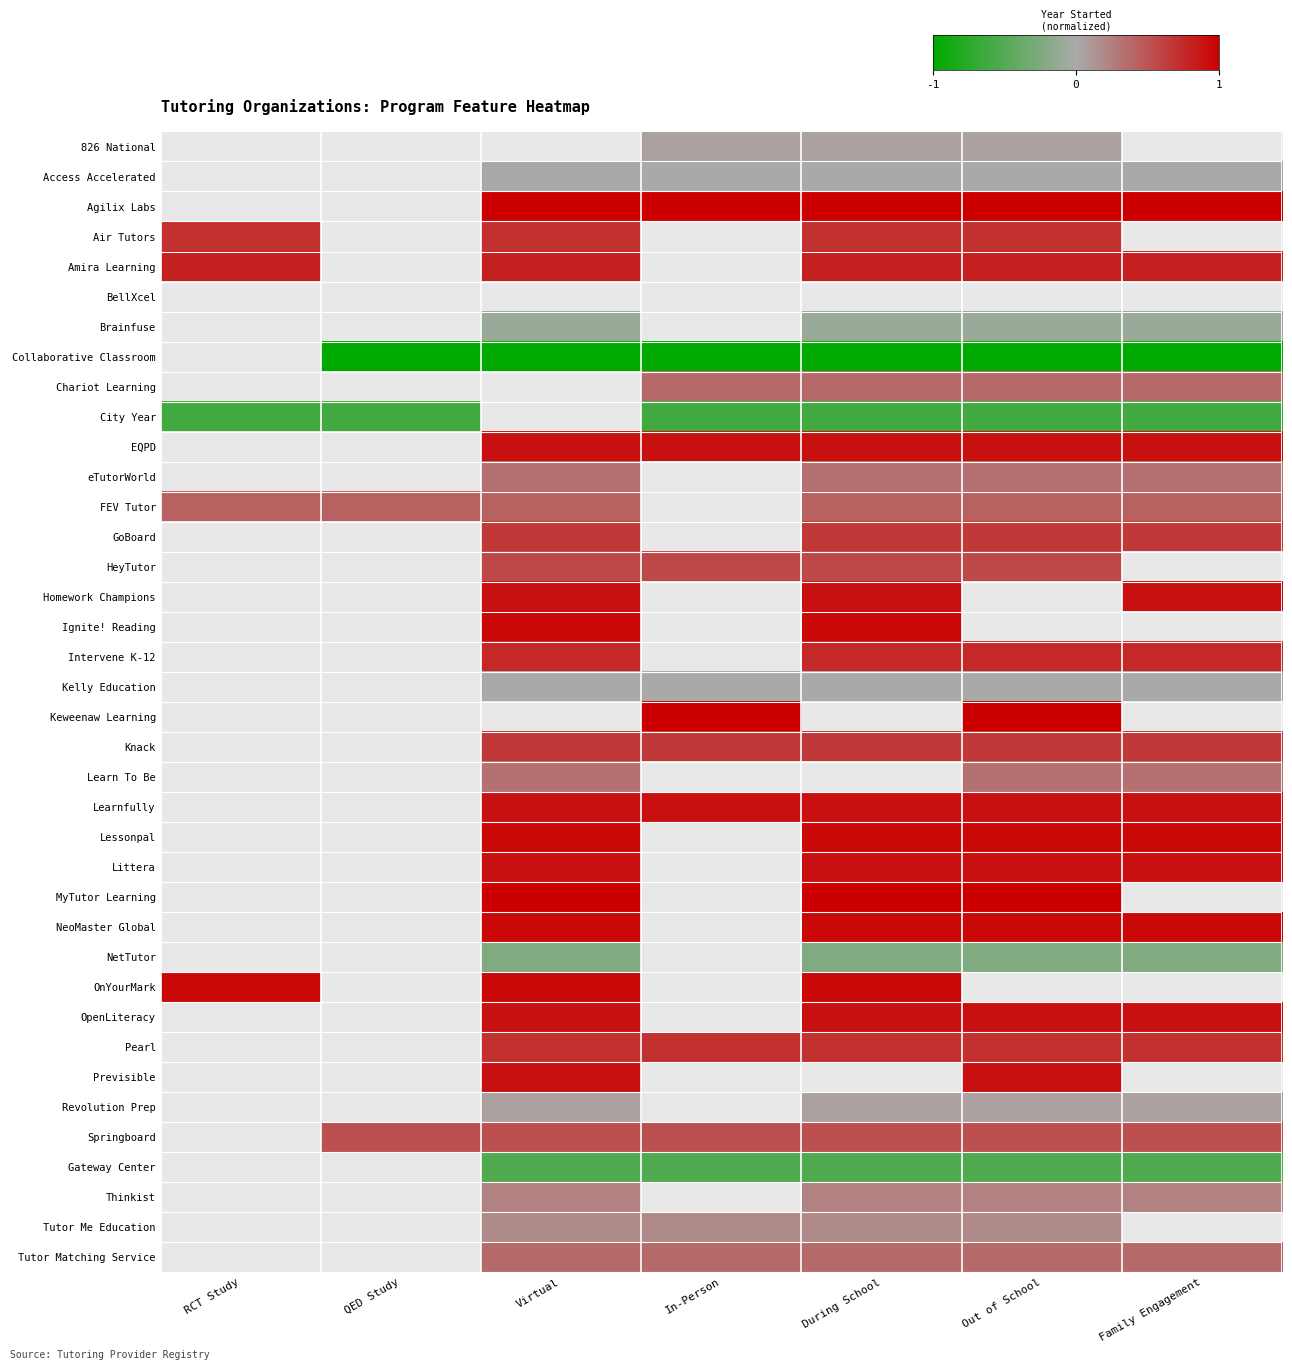

What is the difference between the highest and lowest values at In-Person?

2.0